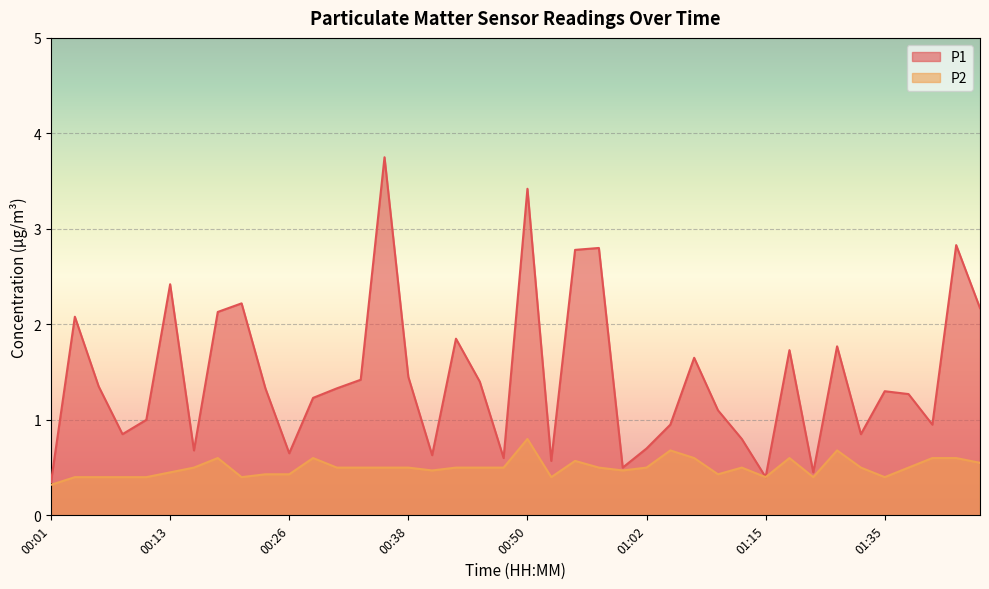

What is the maximum value for P1?

3.8